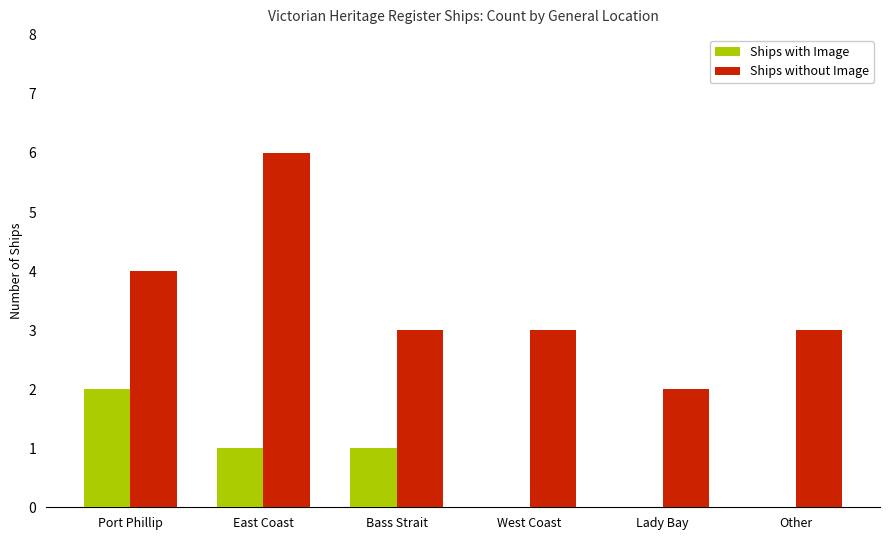

Between Bass Strait and West Coast, which series saw the biggest shift?

Ships with Image